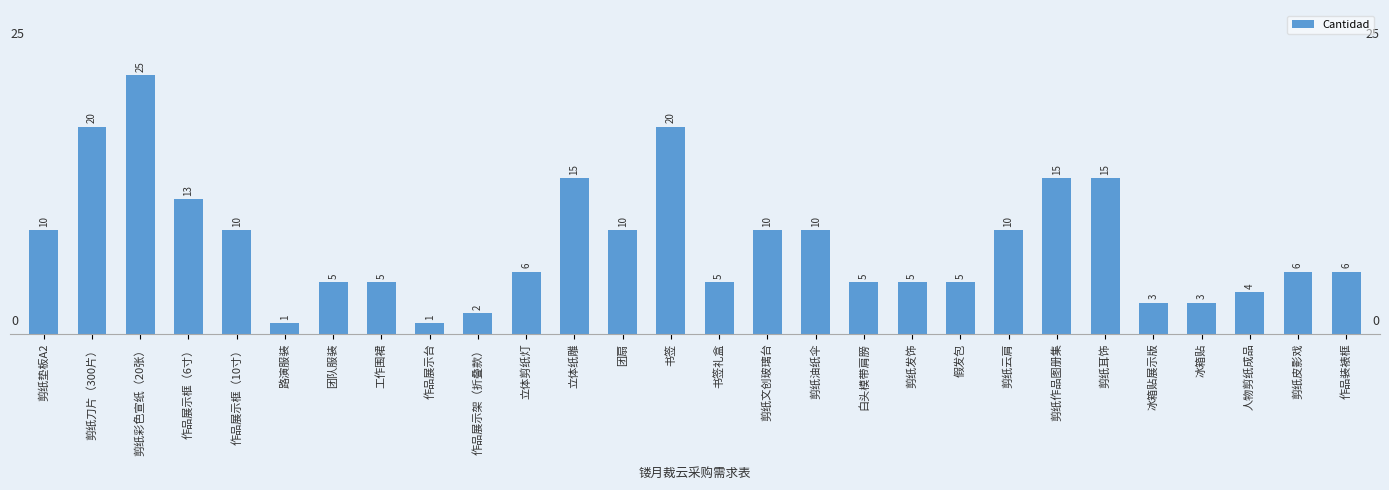

What is the maximum value shown in the chart?

25